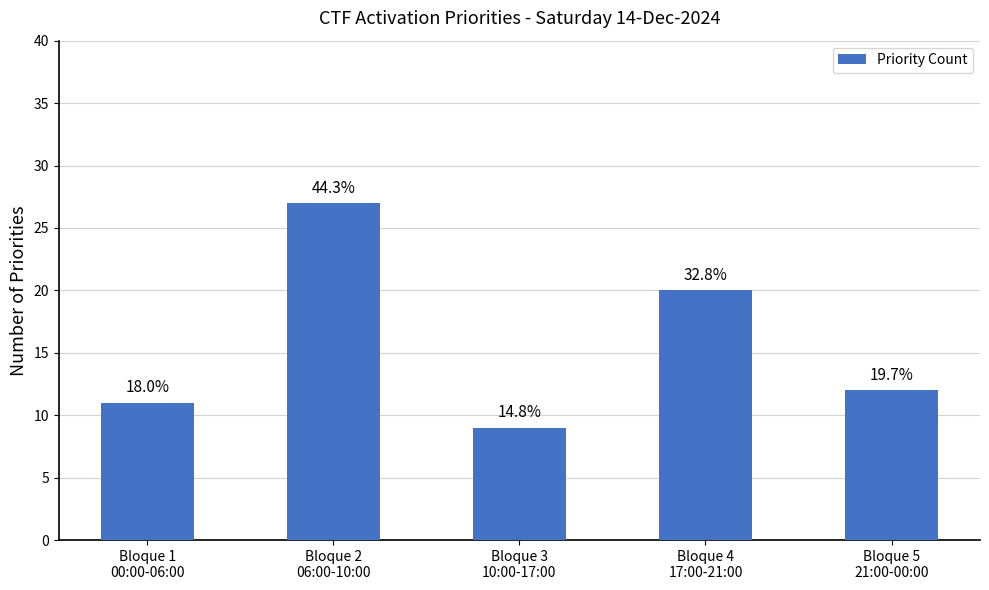

Reading left to right, transcribe all the data shown in this chart.

Bloque 1
00:00-06:00=11	Bloque 2
06:00-10:00=27	Bloque 3
10:00-17:00=9	Bloque 4
17:00-21:00=20	Bloque 5
21:00-00:00=12